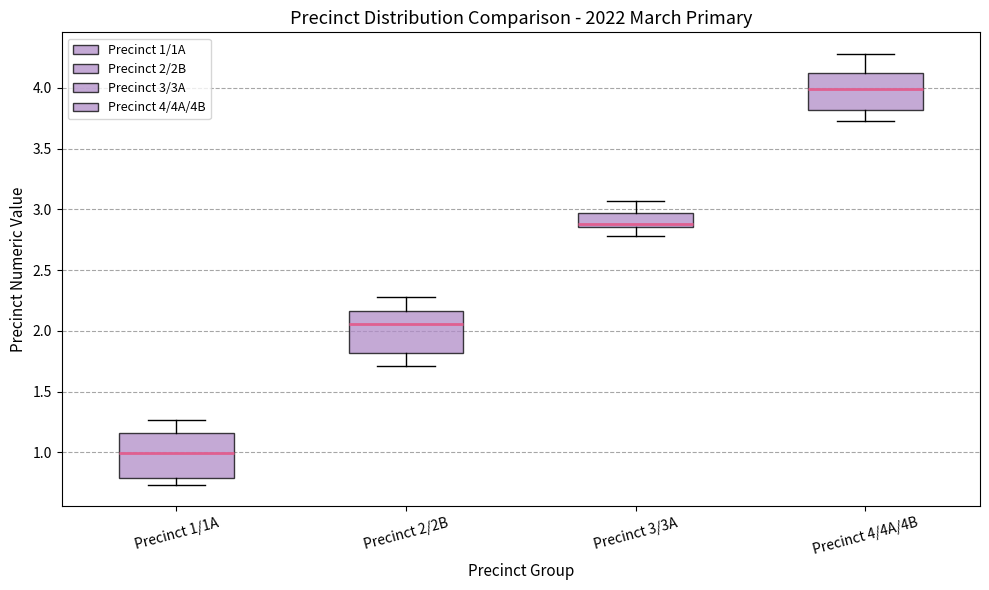

Reading left to right, transcribe this box plot: for each box, give where its median line is, the range the box spans, and where its two whiskers end, as read against the y-axis. The values are not printed on the chart, so give them approximately, as read against the axis.

Precinct 1/1A: median 1.00, box 0.80 to 1.15, whiskers 0.75 to 1.25
Precinct 2/2B: median 2.05, box 1.80 to 2.15, whiskers 1.70 to 2.30
Precinct 3/3A: median 2.90, box 2.85 to 2.95, whiskers 2.80 to 3.05
Precinct 4/4A/4B: median 4.00, box 3.80 to 4.15, whiskers 3.75 to 4.30